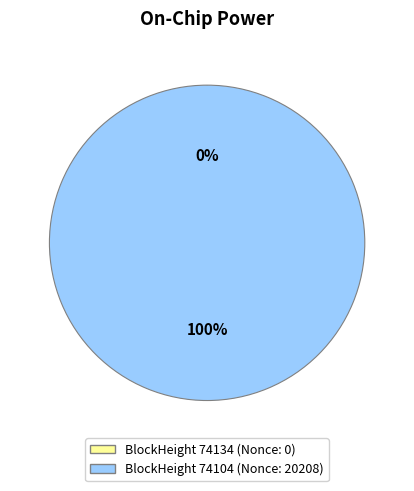

To the nearest percent, what is the average slice percentage?

50%